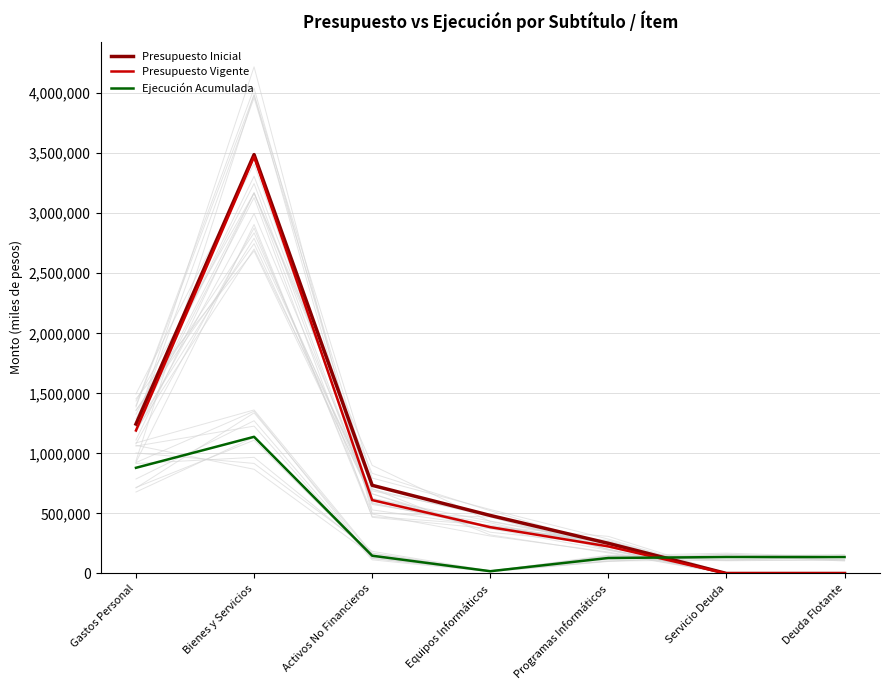

True or false: Presupuesto Inicial and Presupuesto Vigente cross at least once.

False